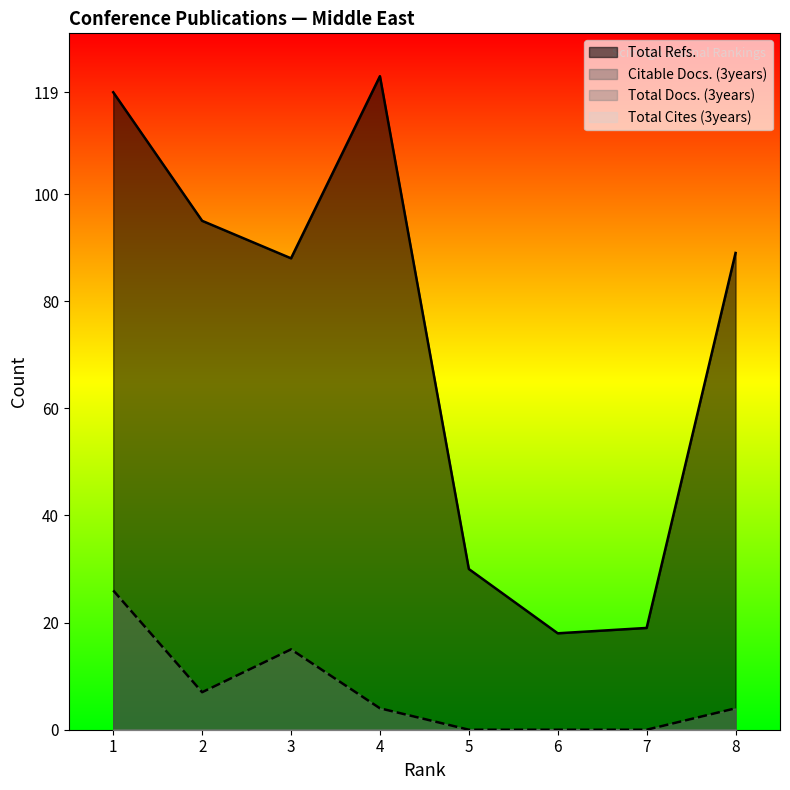

Reading right to left, extract all data points from this chart.

Citable Docs. (3years): 8=4	7=0	6=0	5=0	4=4	3=15	2=7	1=26
Total Refs.: 8=89	7=19	6=18	5=30	4=122	3=88	2=95	1=119